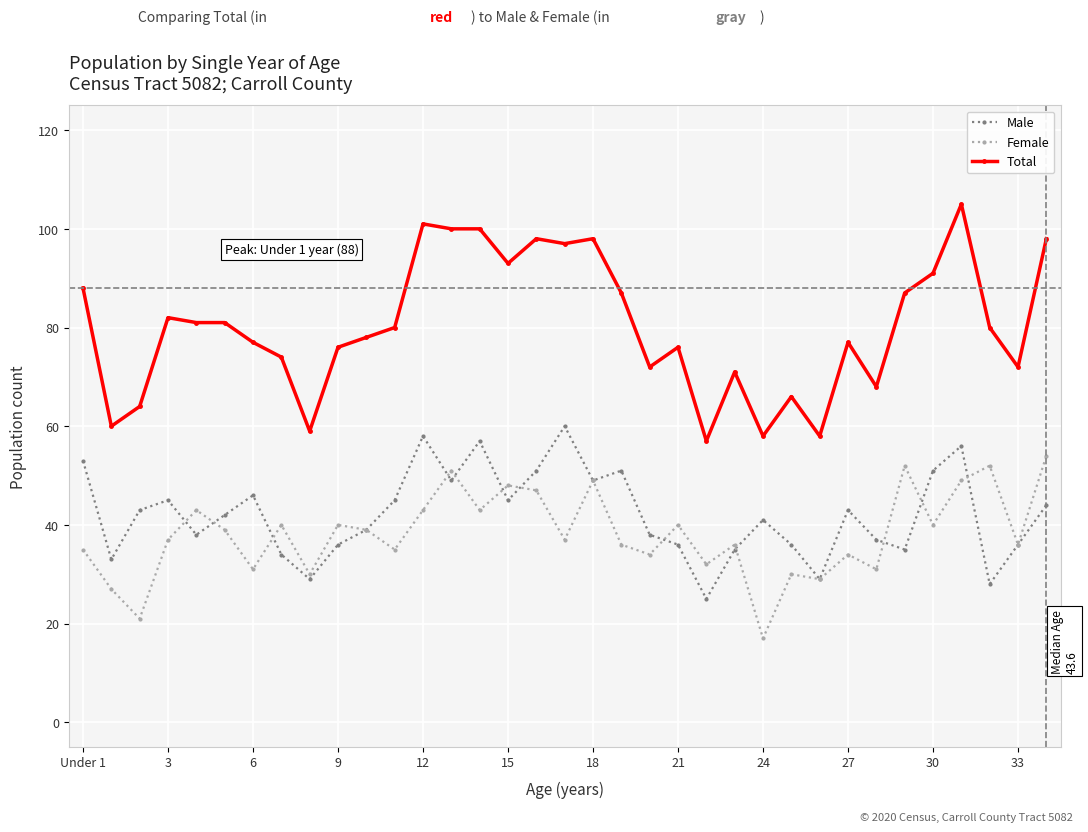

What is the minimum value shown in the chart?

17